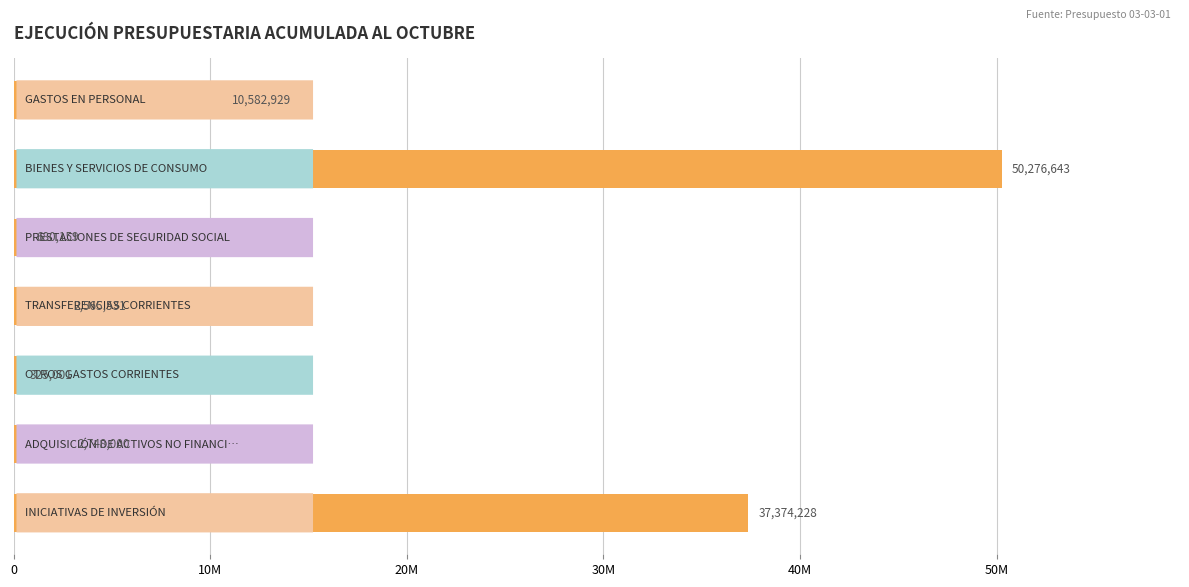

Are the bars grouped side by side (vs. stacked)?

No